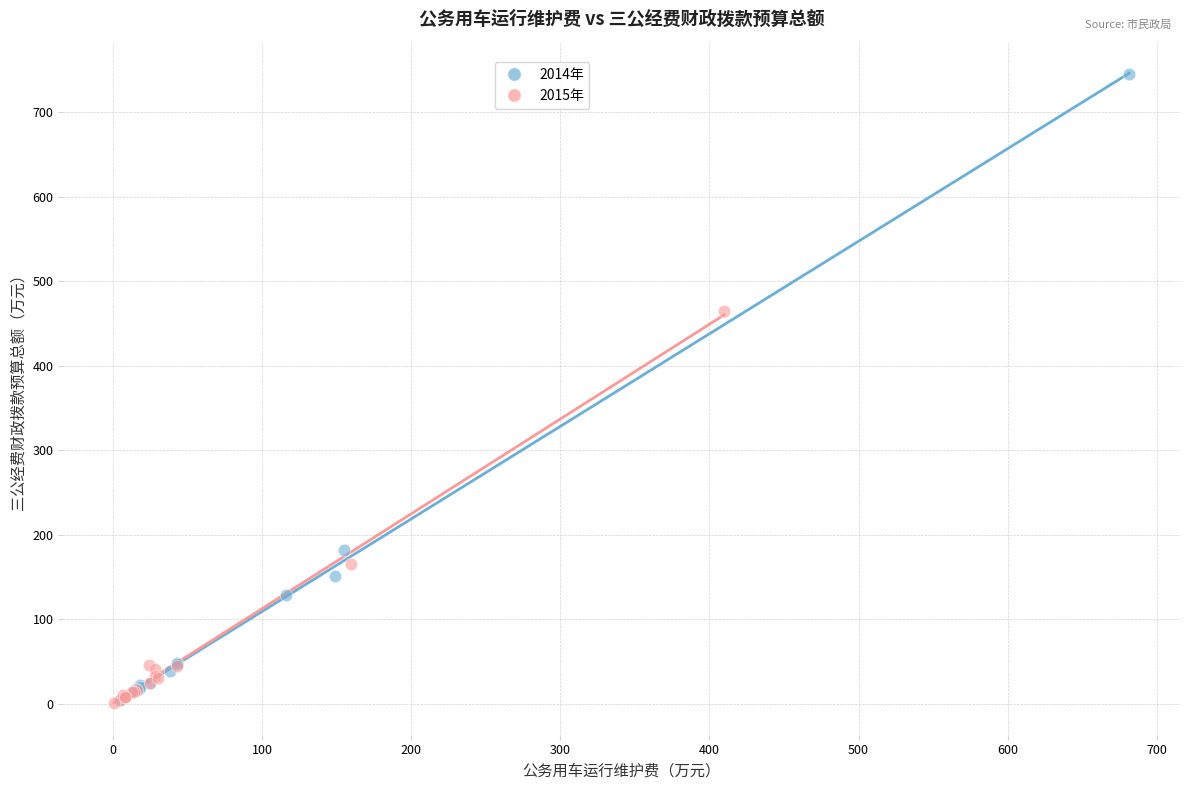

Which series has the largest Y range (max minus min)?

2014年